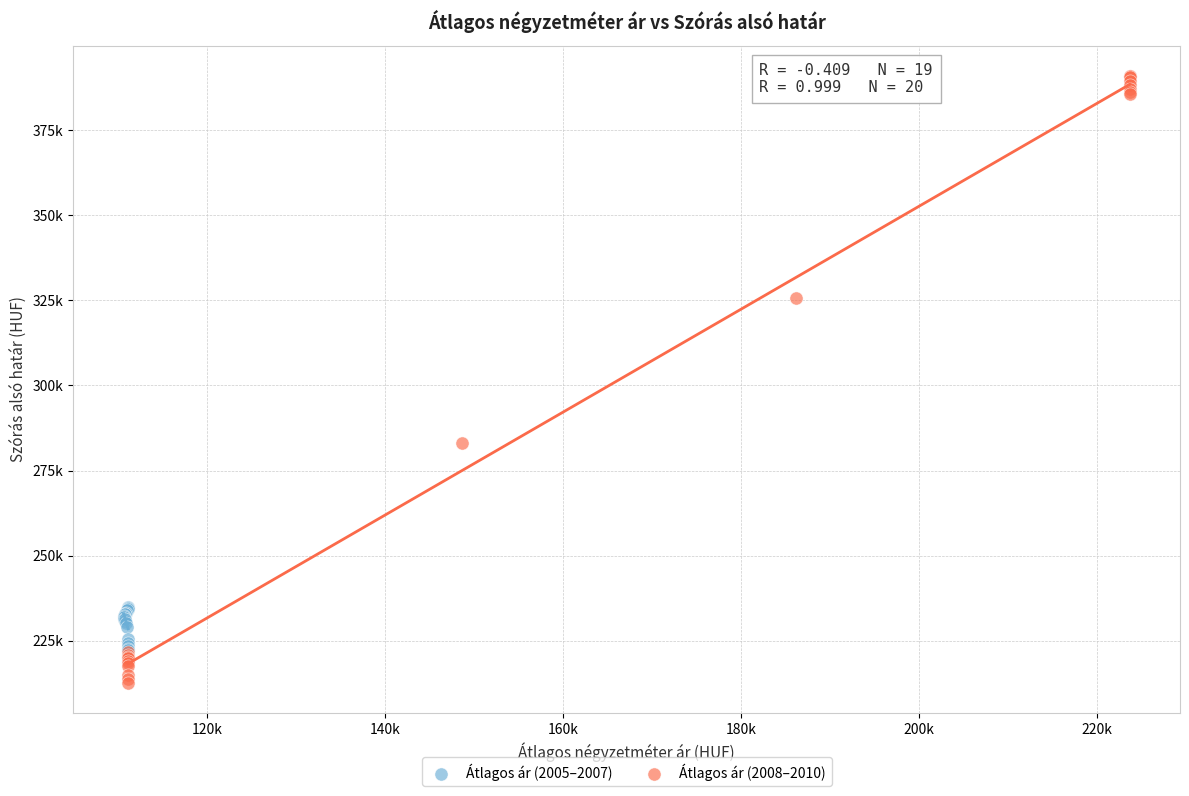

What are all the series names shown in the legend?

Átlagos ár (2005–2007), Átlagos ár (2008–2010)